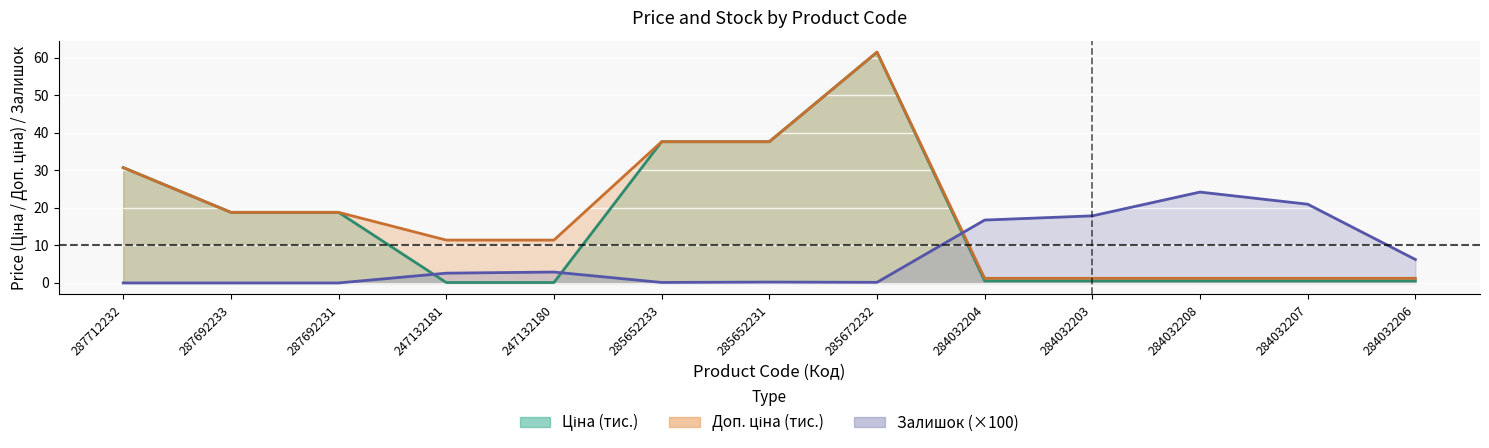

What position from the left is 284032204?

9